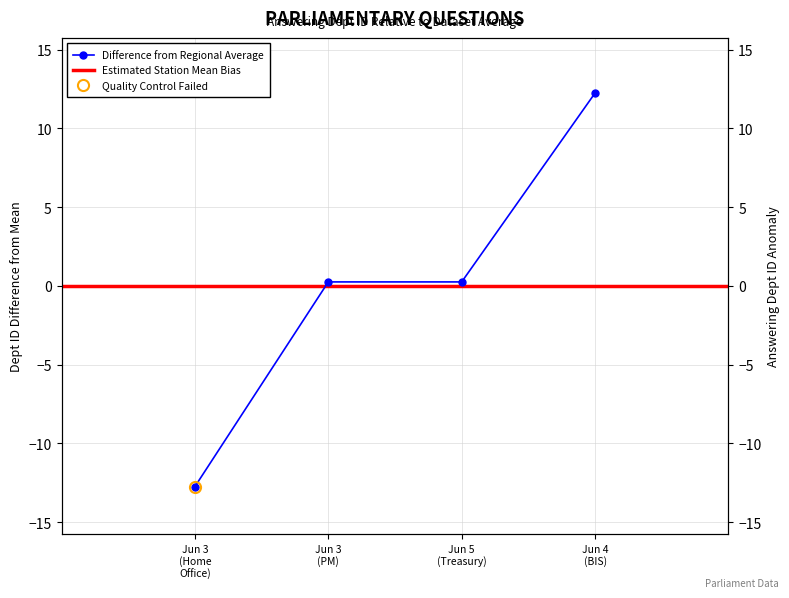

What is the difference between the maximum and minimum values?

25.0